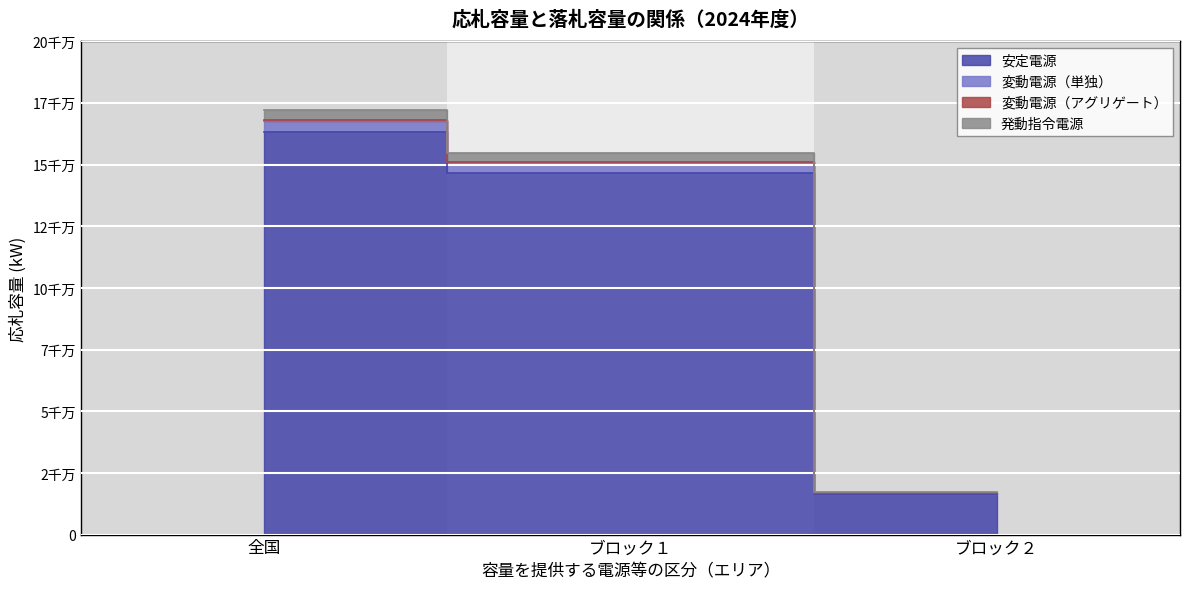

Reading left to right, what are all the values shown in this chart?

安定電源: 163114237	146628329	16485908
変動電源（単独）: 167626780	150841813	16784967
発動指令電源: 172017156	154659602	17357554